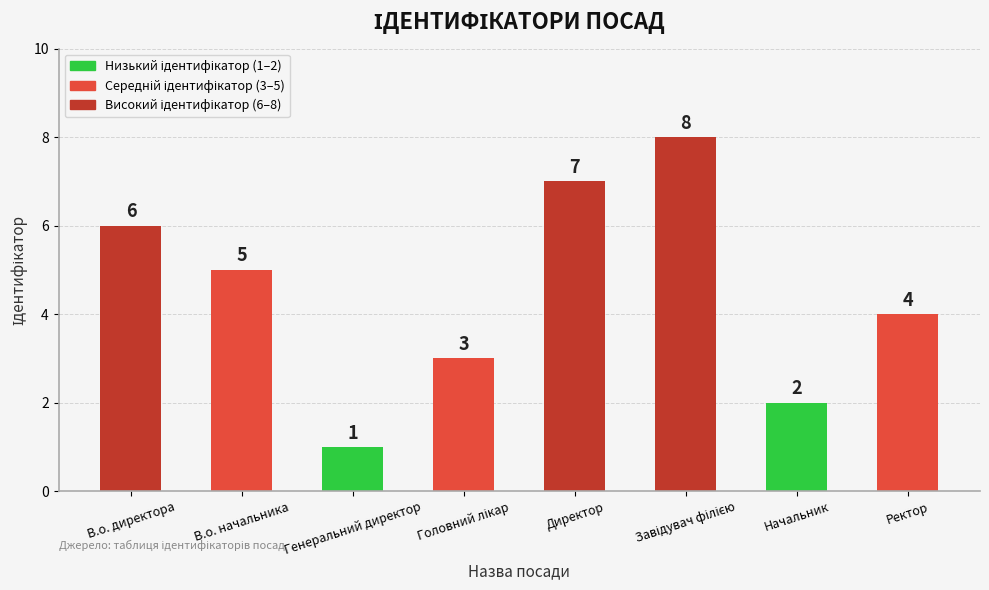

Which has a higher value, Начальник or В.о. начальника?

В.о. начальника